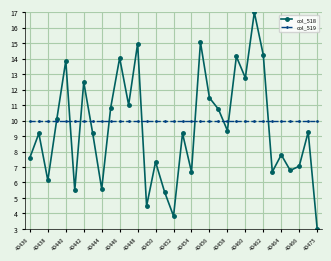

In col_518, how many points are higher than both neighbors (excluding endpoints)?

12